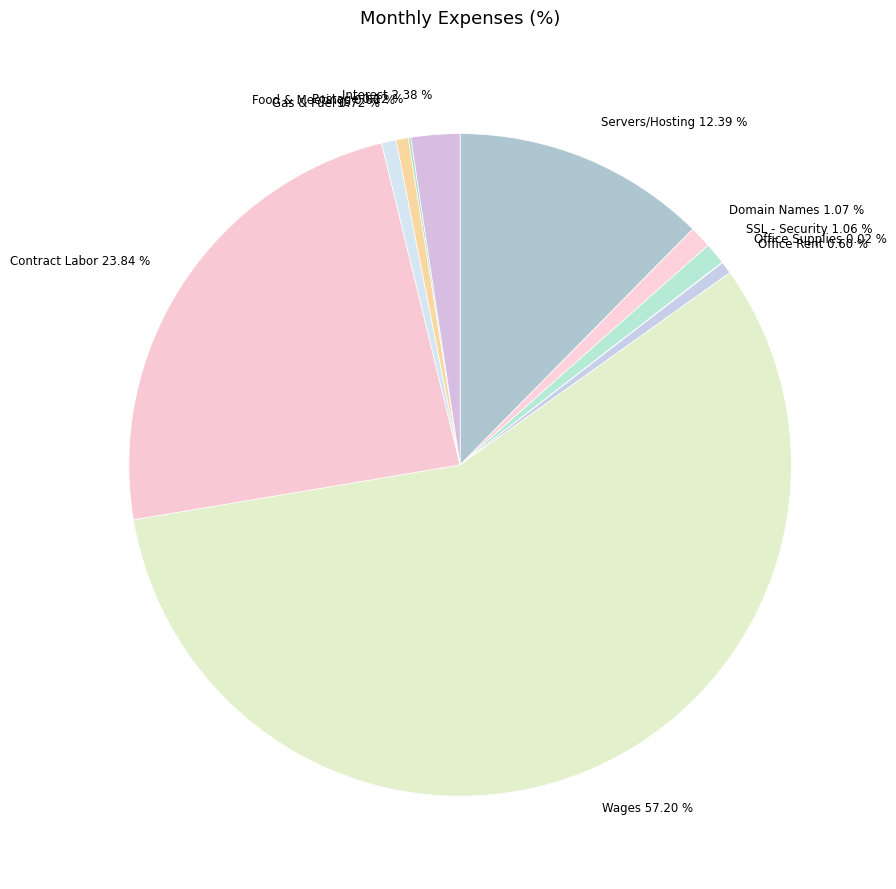

Is there any slice that represents more than half of the pie?

Yes